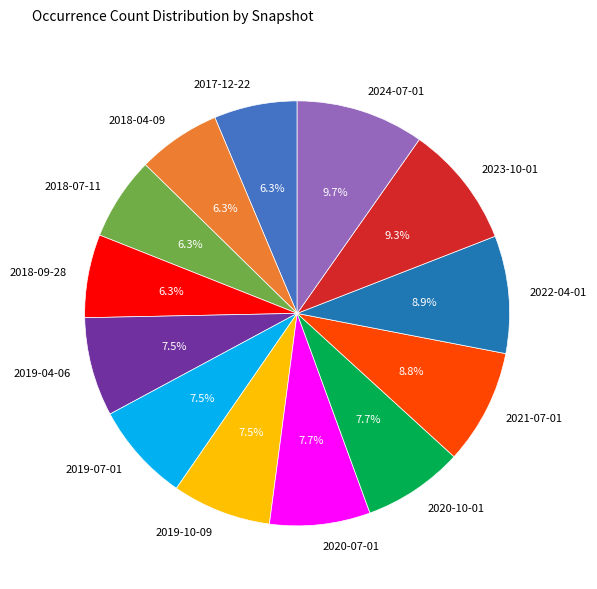

What is the ratio of the value at 2020-10-01 to the value at 2022-04-01?

0.9